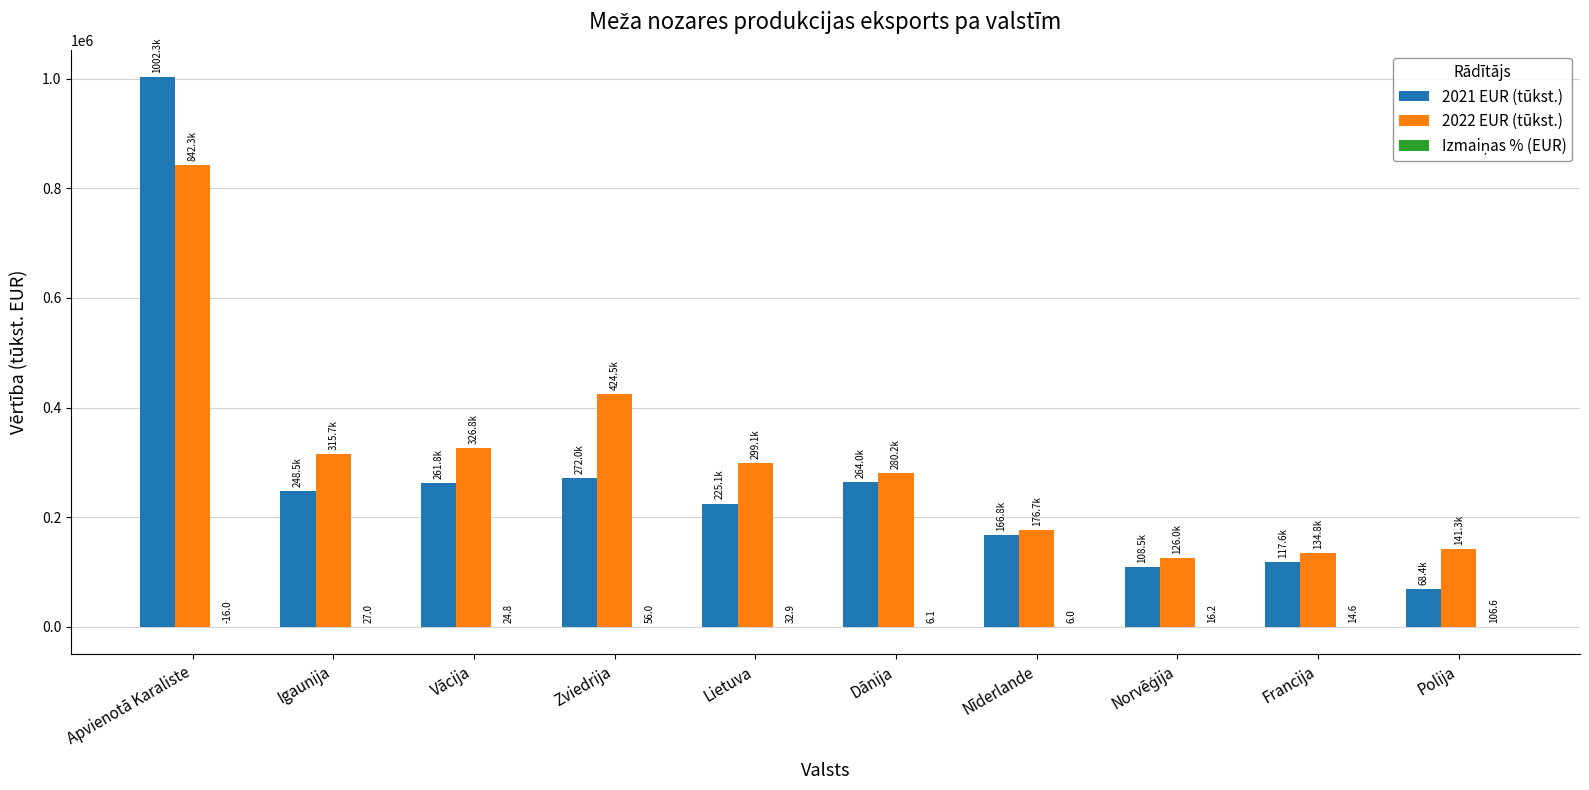

What is the highest value of the 2021 EUR (tūkst.) series?

1002305.4